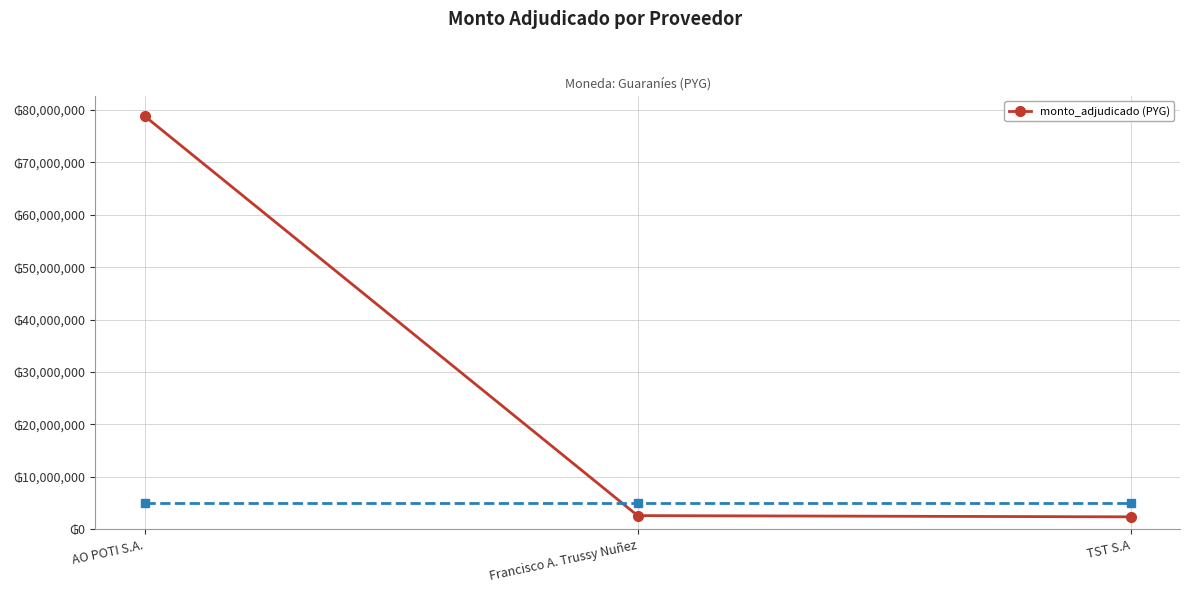

What is the label of the 1st point from the left?

AO POTI S.A.